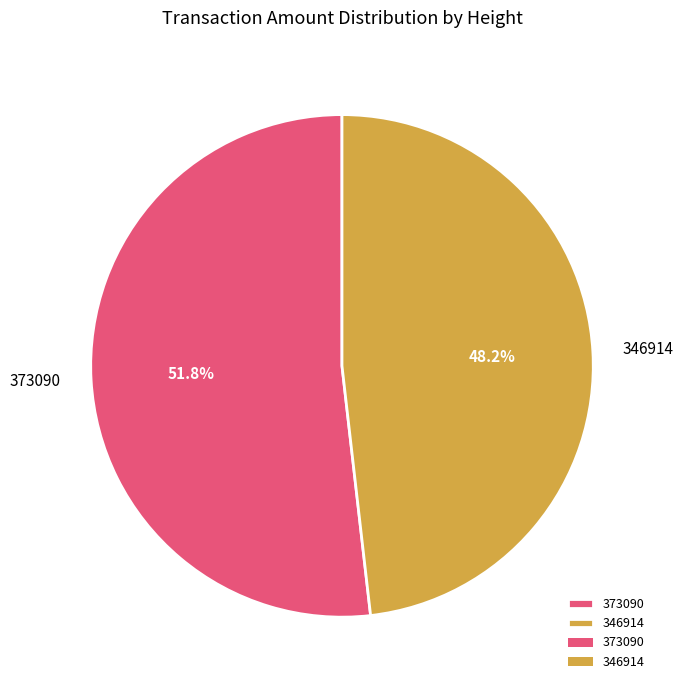

What portion of the pie excludes 373090?

48.2%